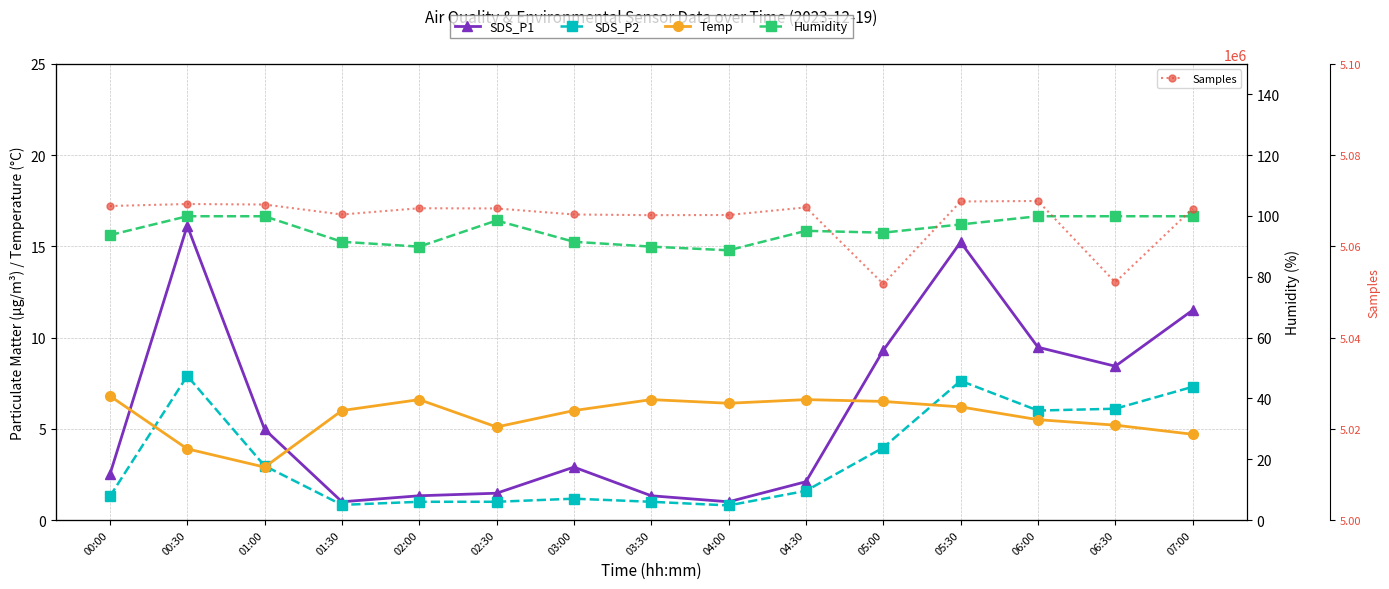

In Humidity, how many points are lower than both neighbors (excluding endpoints)?

3